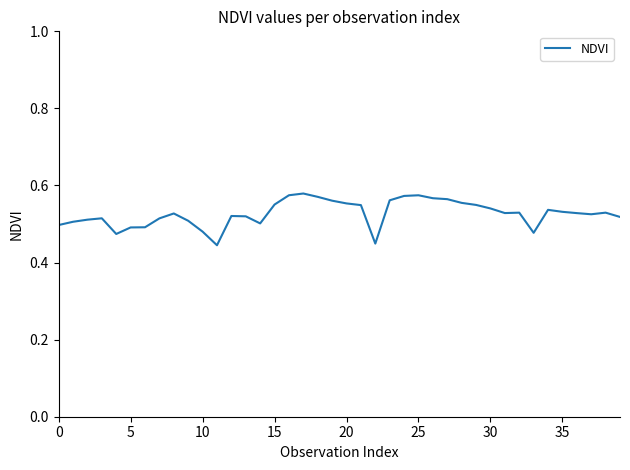

Does the chart display data point markers on the line(s)?

No